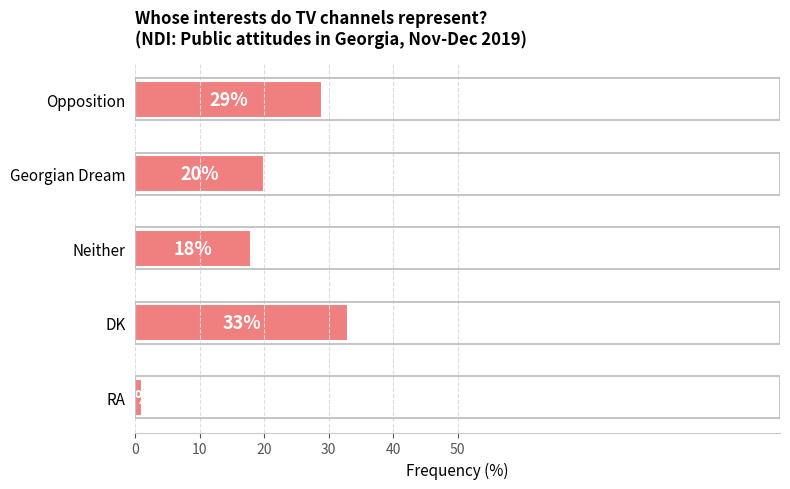

Which has a higher value, Opposition or DK?

DK